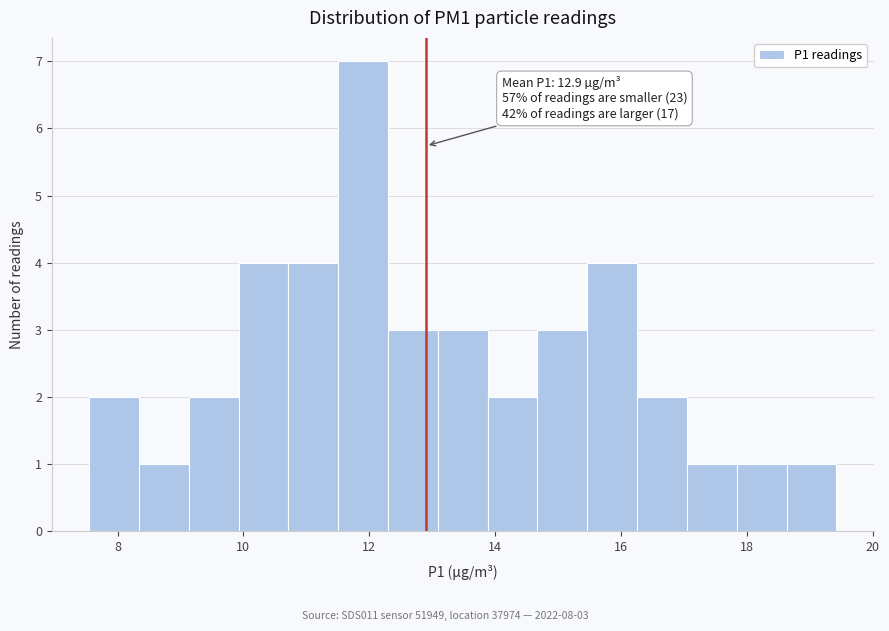

Read against the x-axis, roughly where is the centre of the tallest bar?

12.0